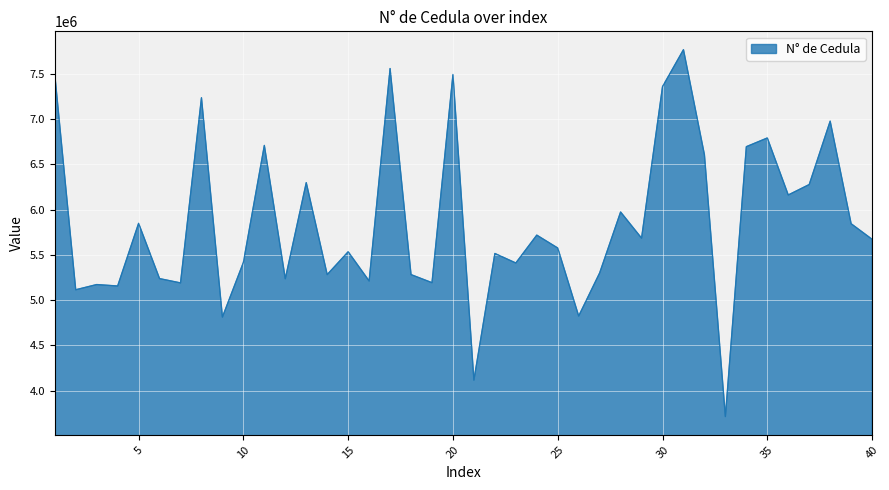

What is the minimum value shown in the chart?

3712625